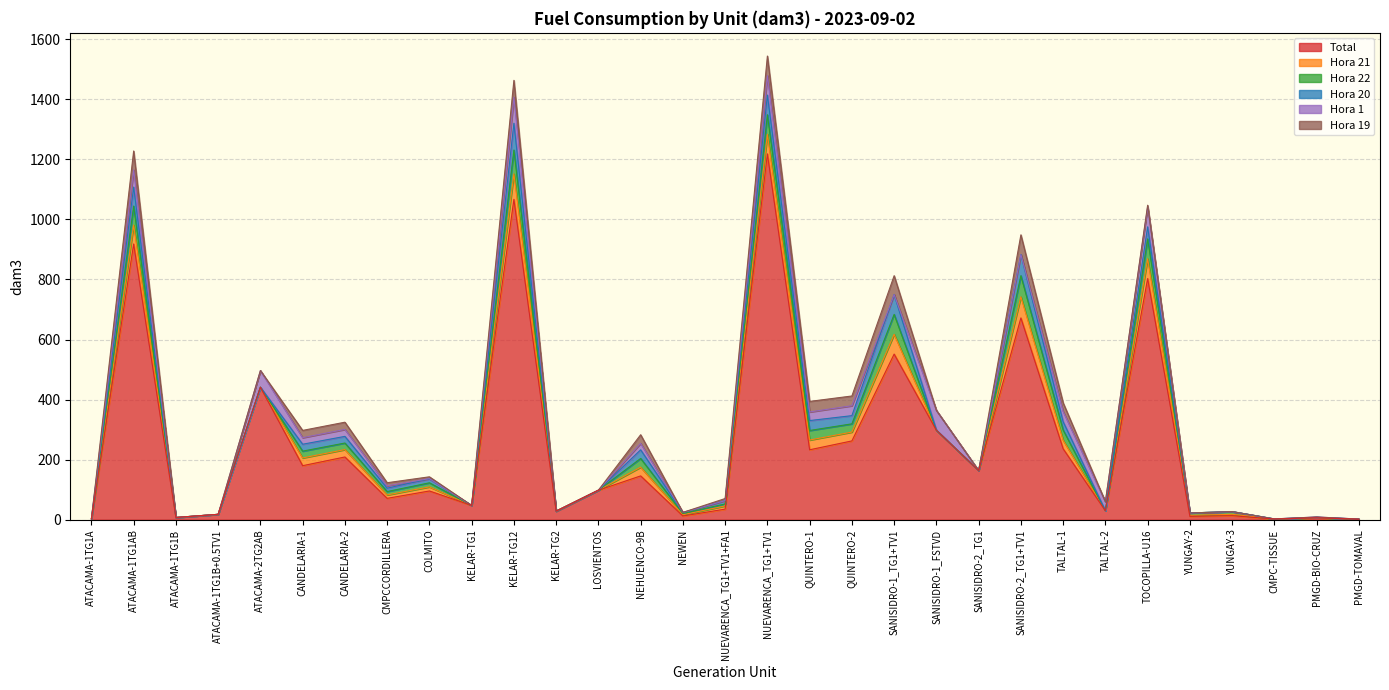

What is the spread (max minus min) of values at QUINTERO-1?

204.2